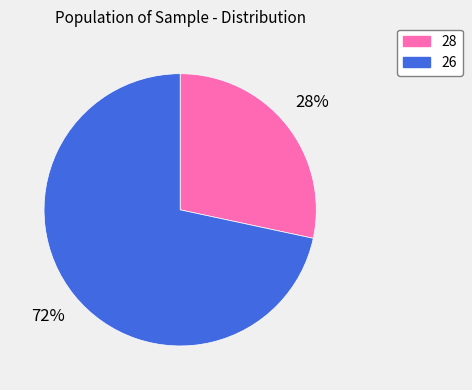

The 26 slice represents 61% of the pie. True or false?

False